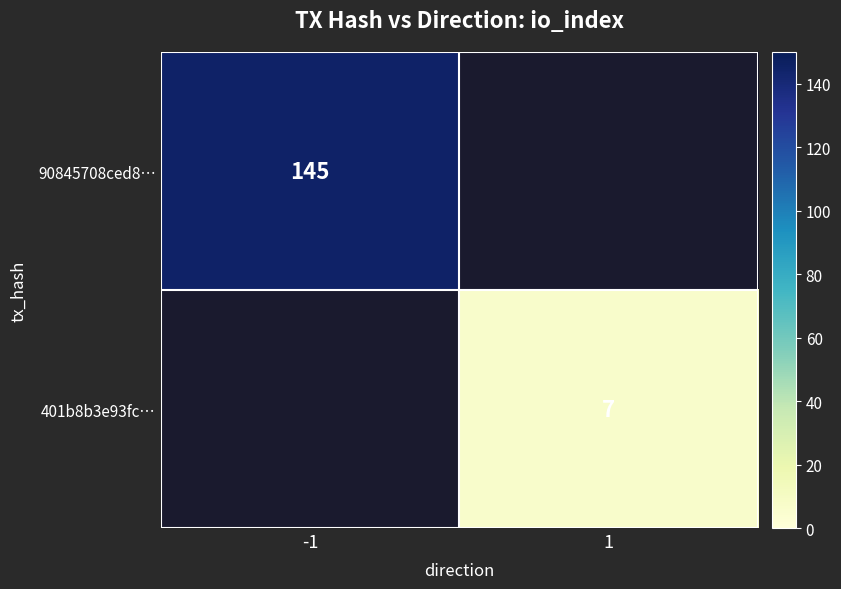

Rank the series at -1 from highest to lowest value.

90845708ced8…, 401b8b3e93fc…